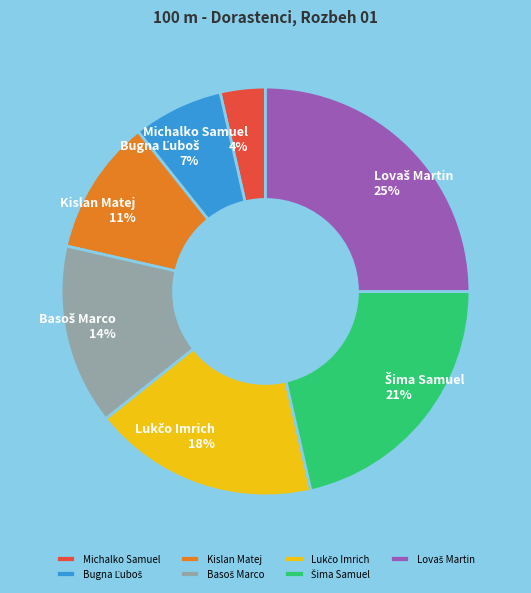

Count the number of slices in the pie.

7